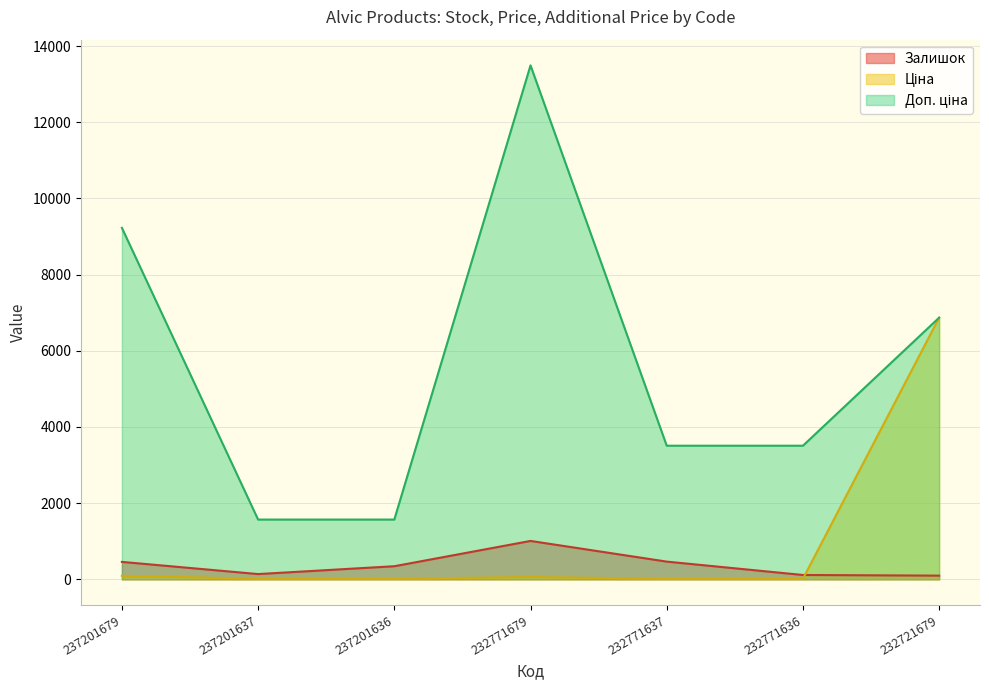

At which label does Доп. ціна first exceed 3508?

237201679